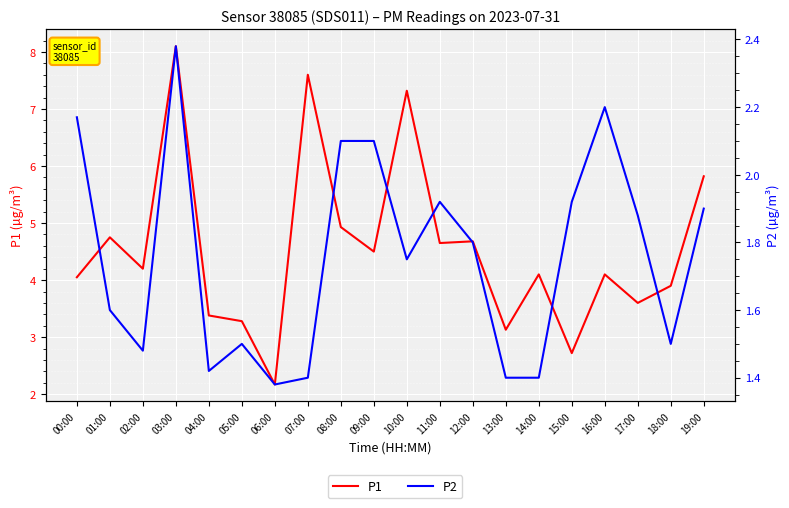

What are all the series names shown in the legend?

P1, P2